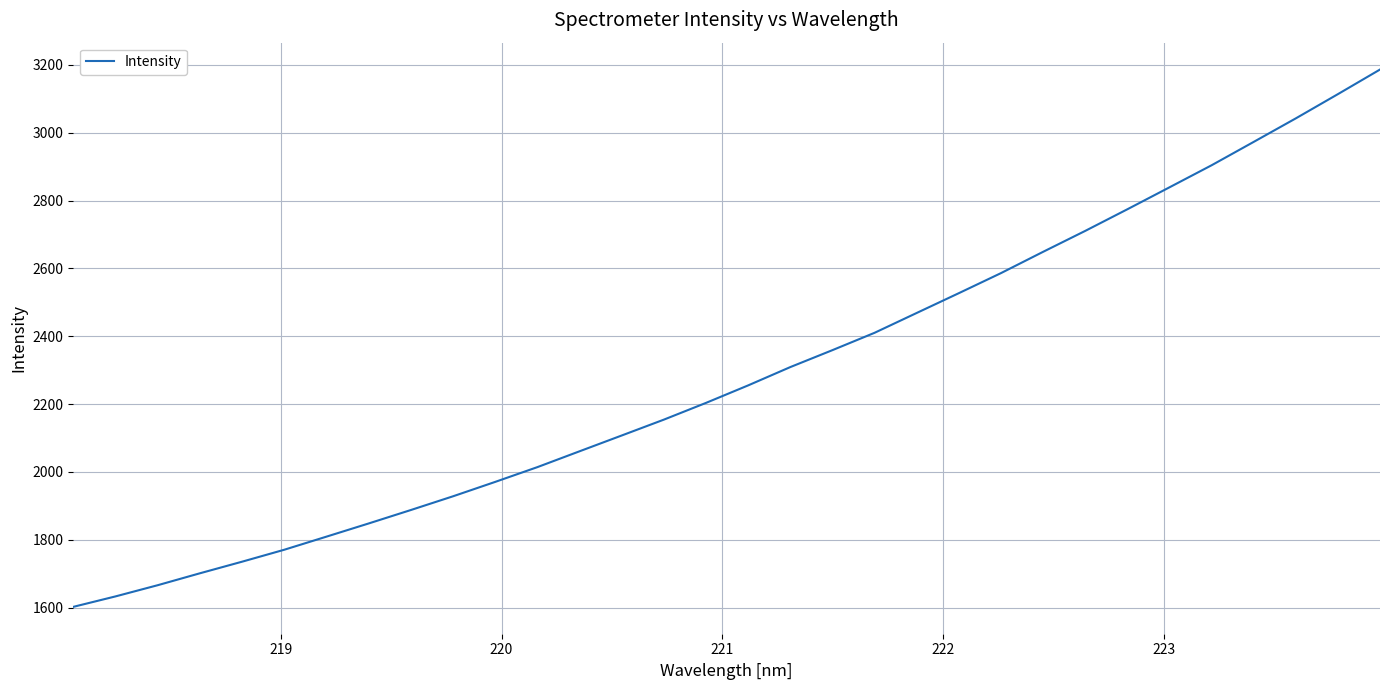

How many lines are shown in the chart?

1